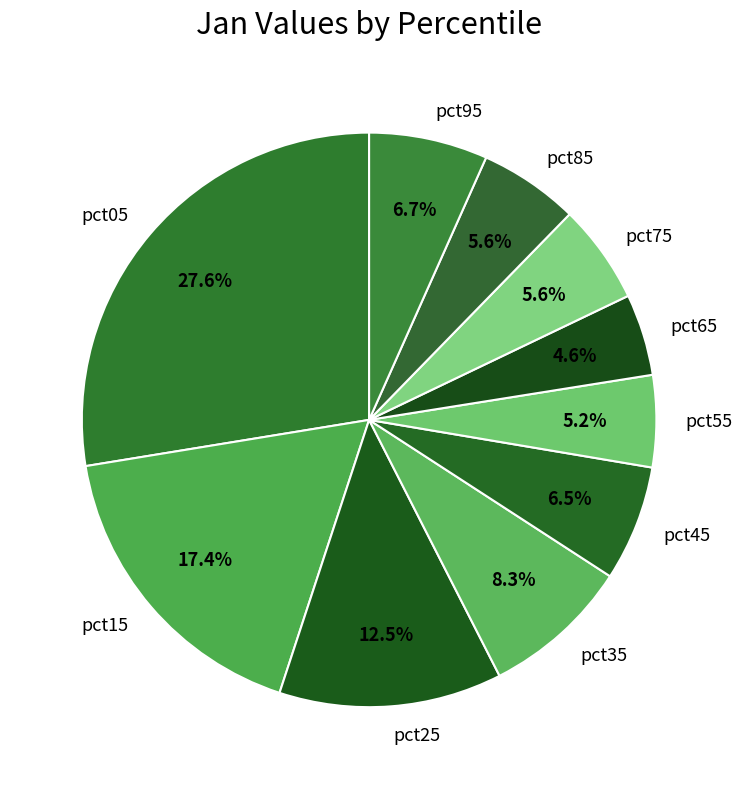

Is there a majority slice in this chart?

No